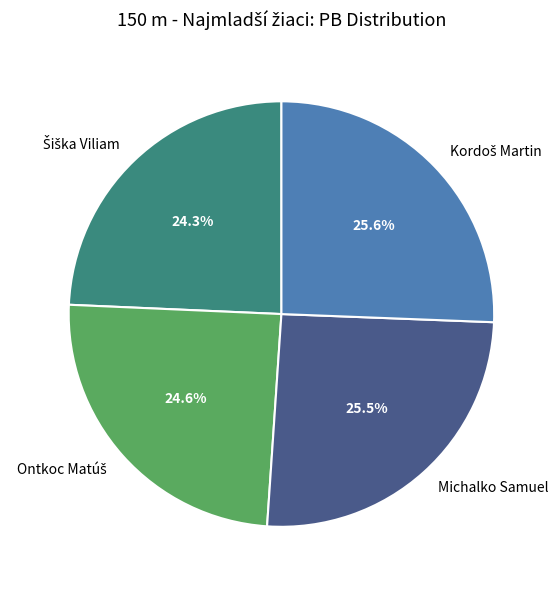

How many slices are in this pie chart?

4